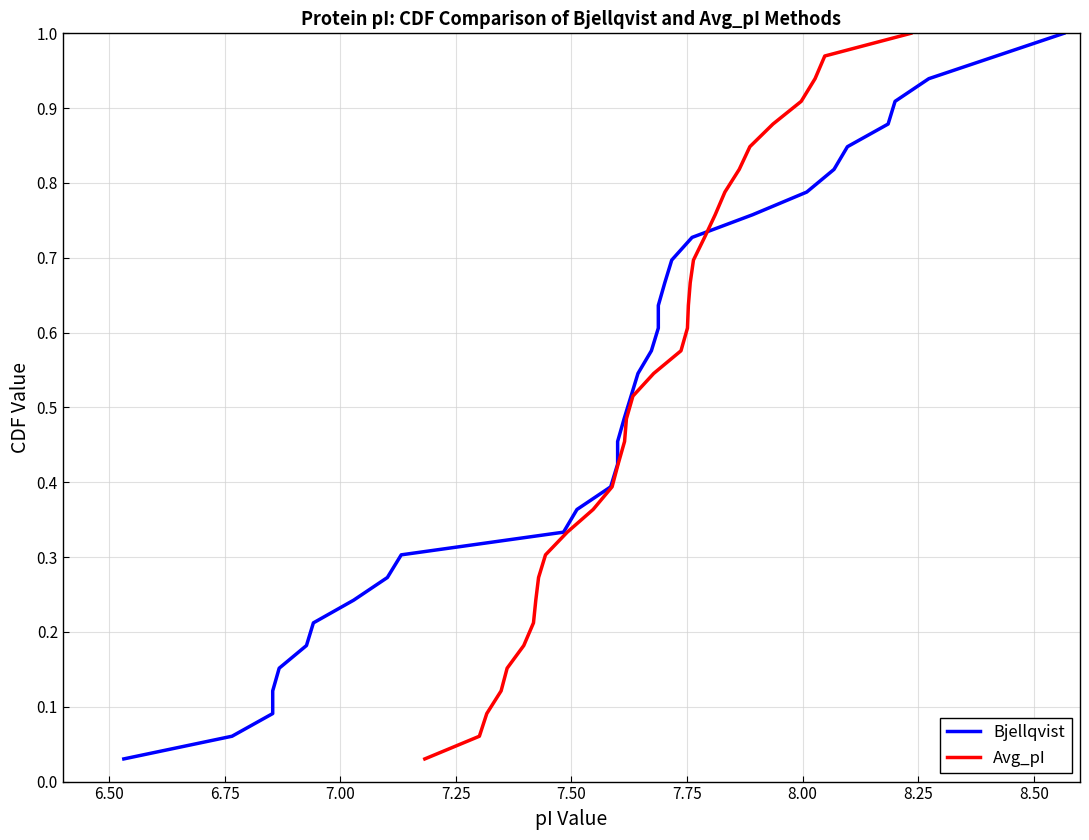

True or false: Bjellqvist has more than 1 points higher than both neighbors.

False